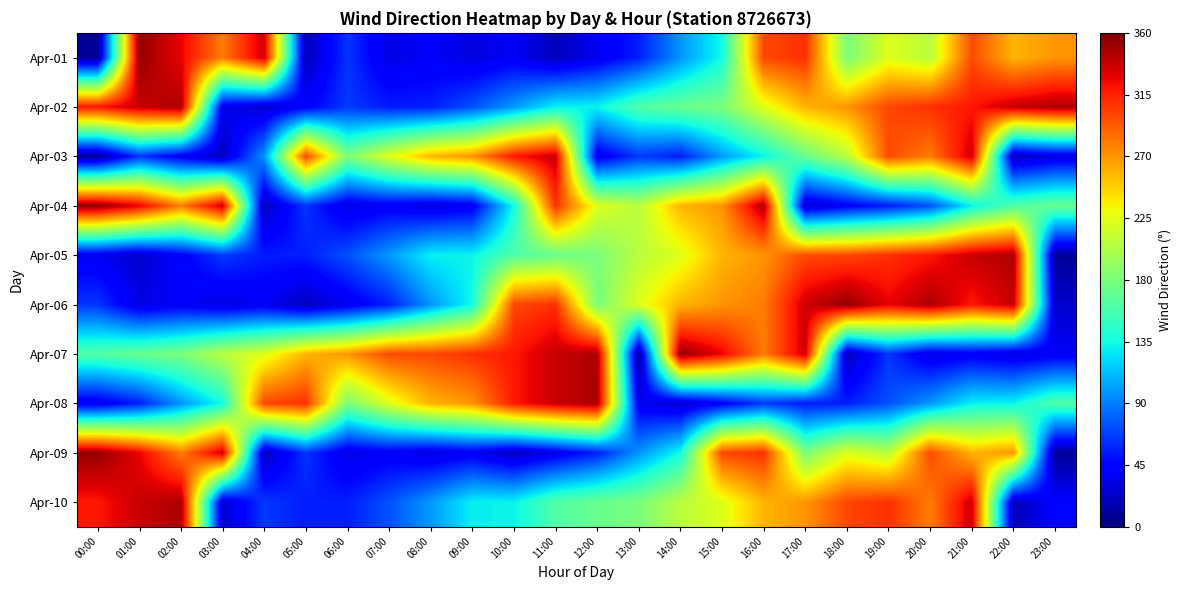

Which label corresponds to the largest value in the chart?

01:00